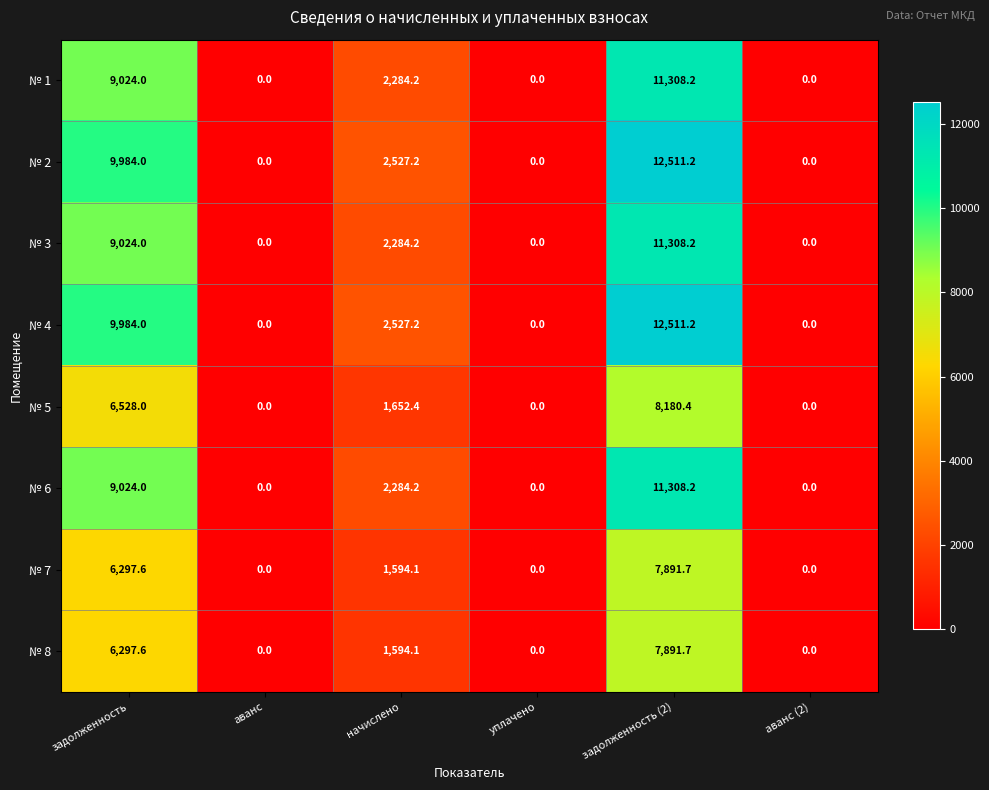

How many series are shown in this chart?

8